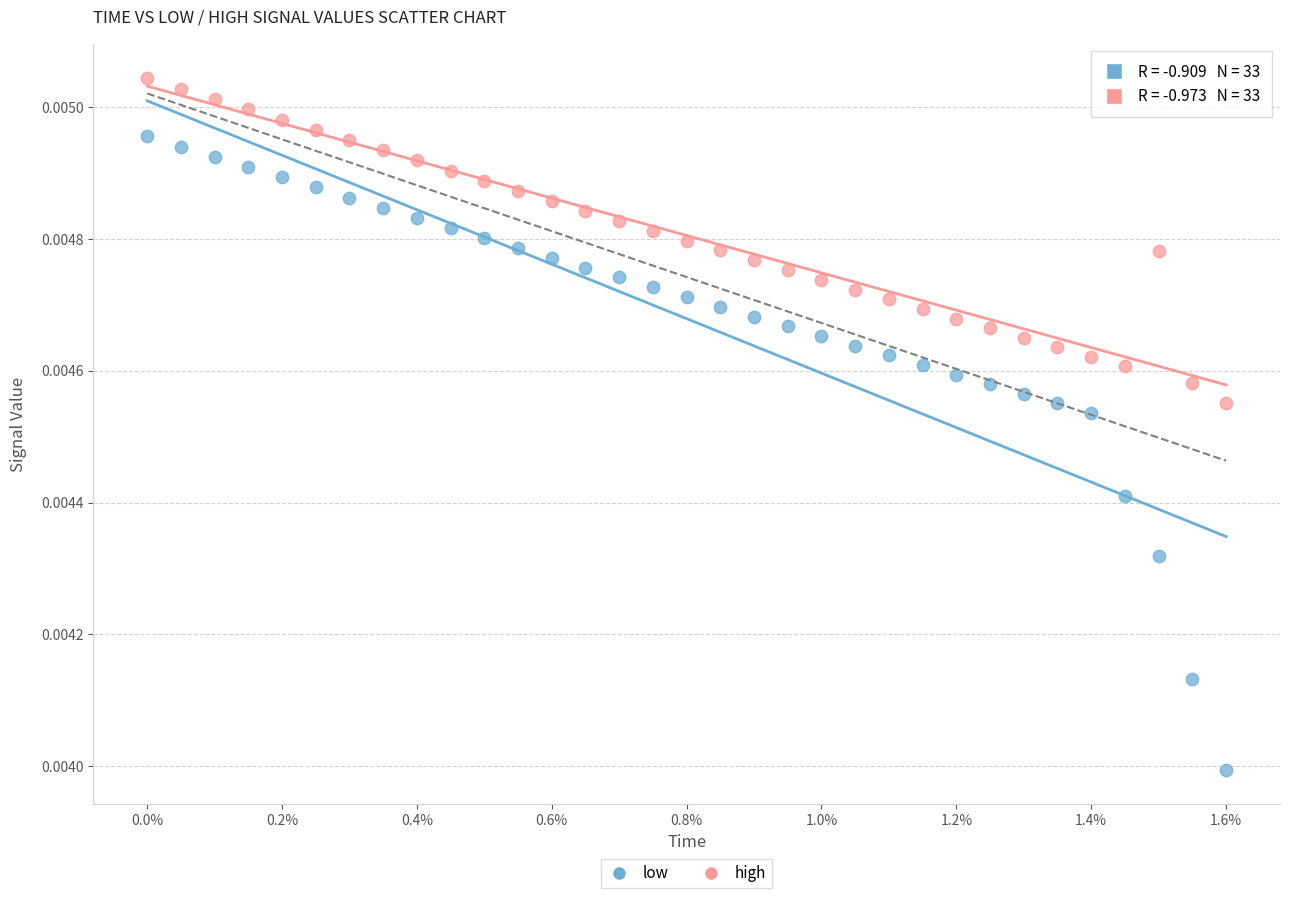

Which series reaches the maximum Y coordinate?

high